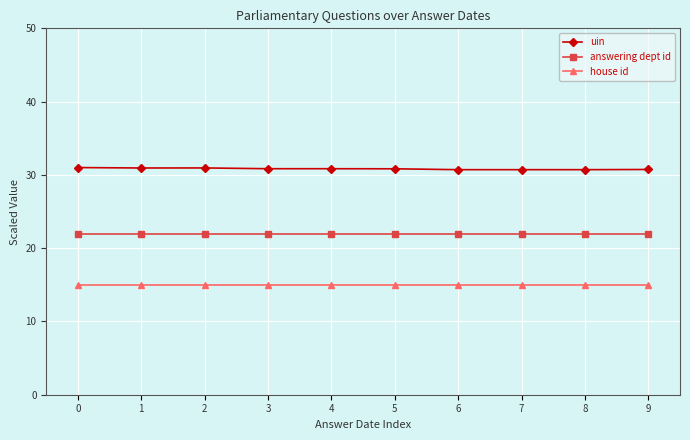

What is the sum of all answering dept id values?

220.0